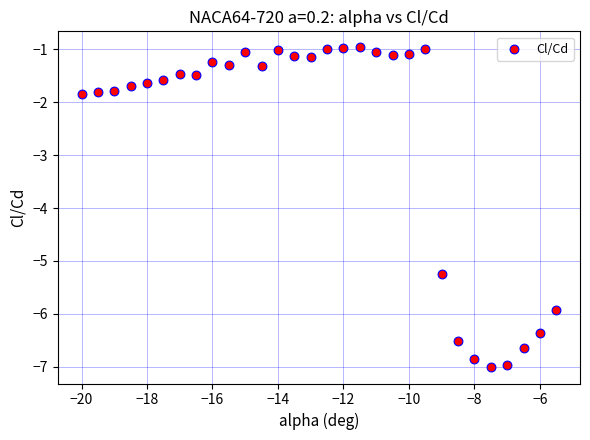

What is the range of X values (max minus min)?

14.5